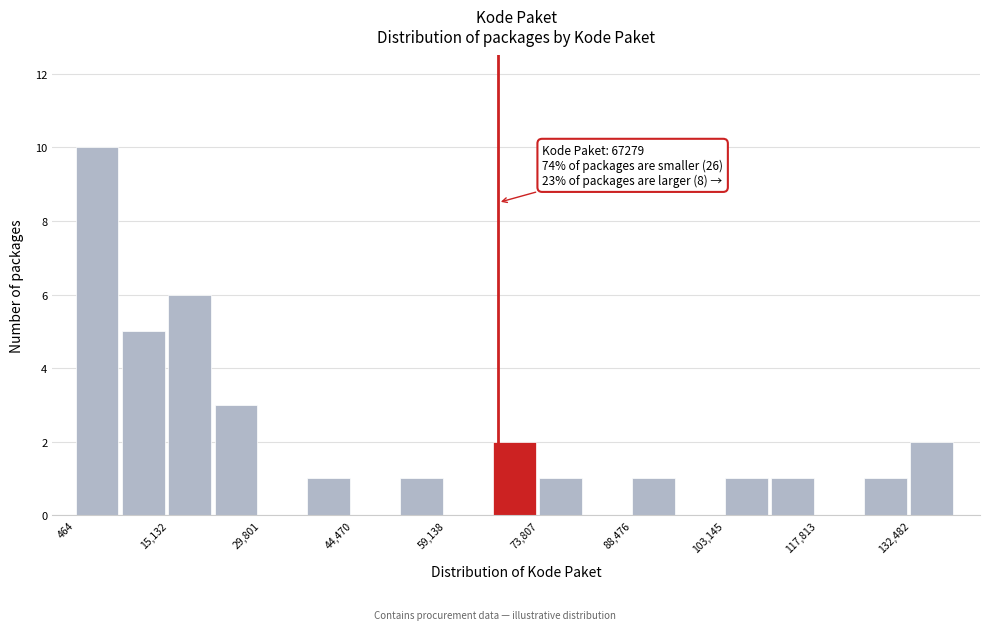

Read against the x-axis, roughly where is the centre of the tallest bar?

4000